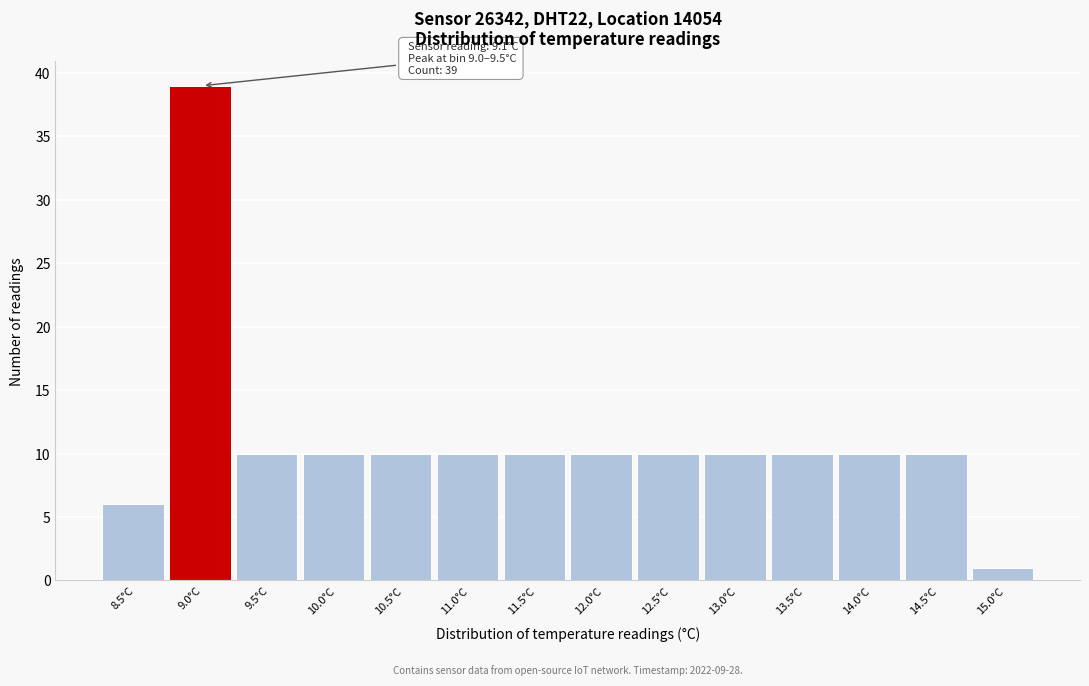

Reading left to right, list all the values displayed in this chart.

6	39	10	10	10	10	10	10	10	10	10	10	10	1